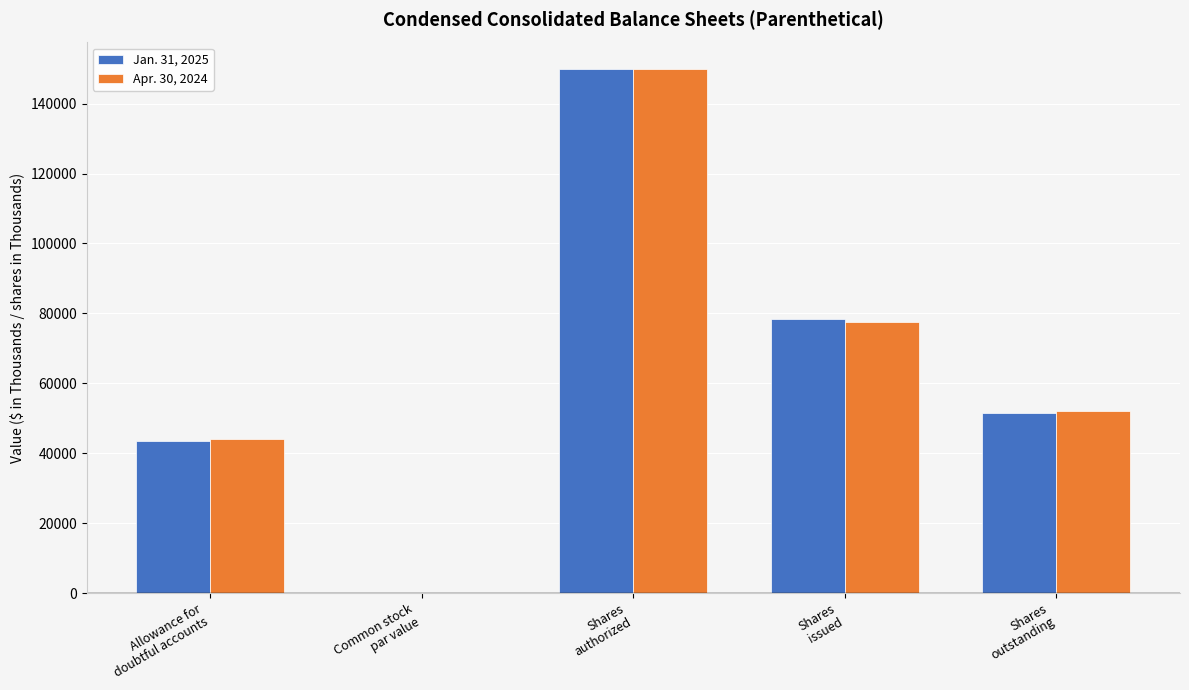

What is the highest value of the Jan. 31, 2025 series?

150000.0